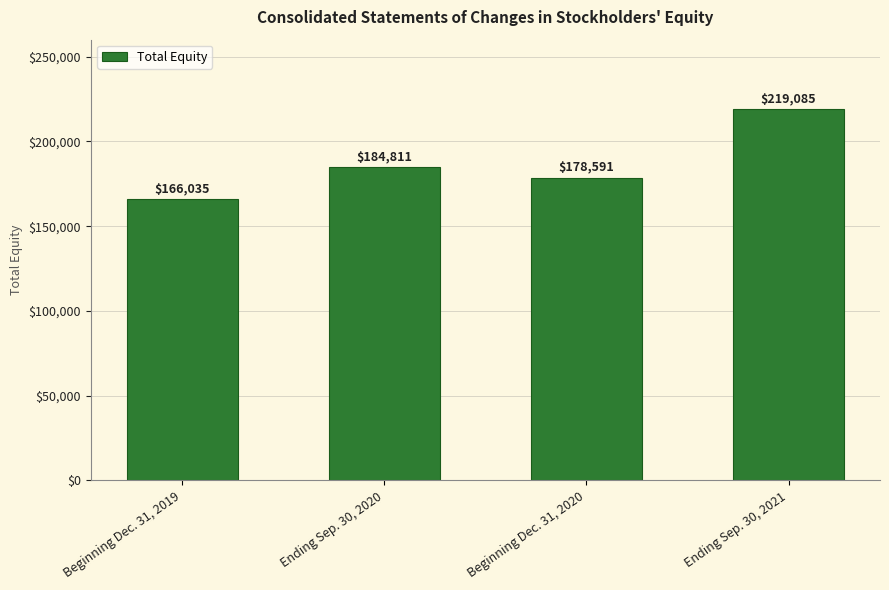

What is the value of the 3rd bar from the left?

178591